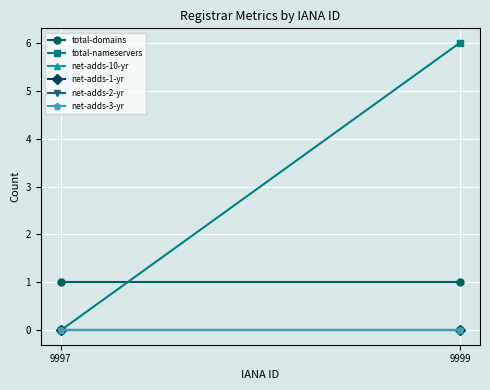

Reading right to left, list all the values displayed in this chart.

total-domains: 9999=1	9997=1
total-nameservers: 9999=6	9997=0
net-adds-10-yr: 9999=0	9997=0
net-adds-1-yr: 9999=0	9997=0
net-adds-2-yr: 9999=0	9997=0
net-adds-3-yr: 9999=0	9997=0